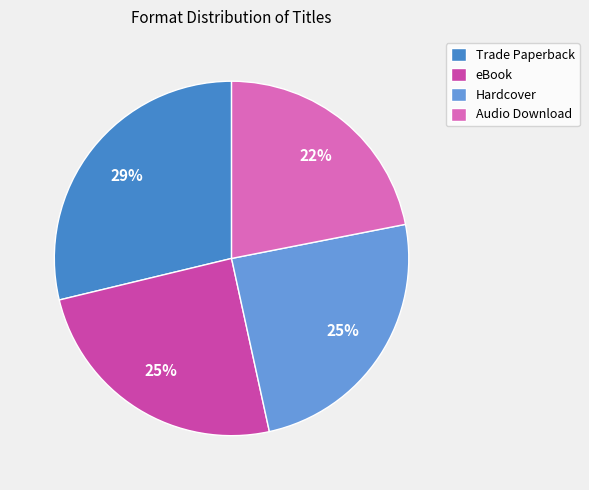

To the nearest percent, what percentage of the pie is Hardcover?

25%